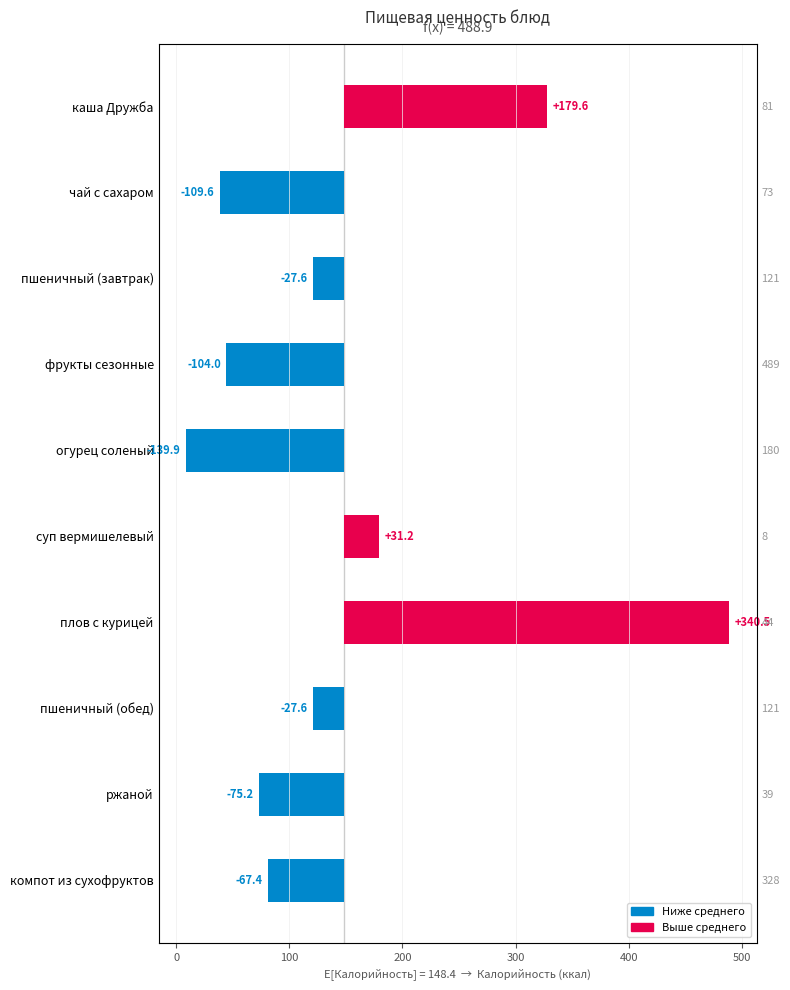

What is the minimum value shown in the chart?

-139.9